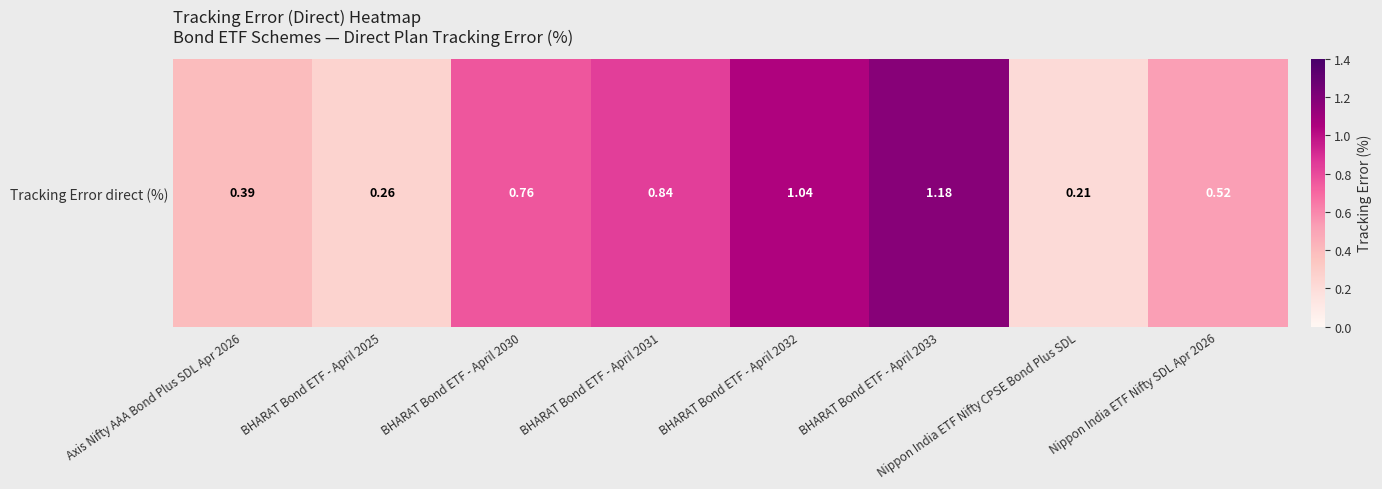

Where is the data nearest to the value 0?

Nippon India ETF Nifty CPSE Bond Plus SDL